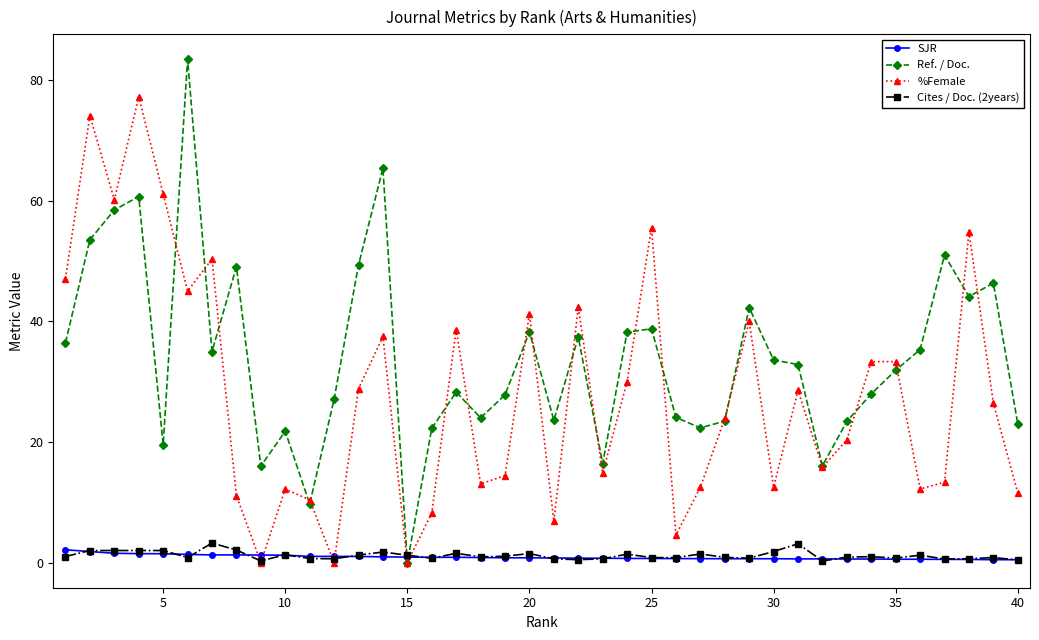

What is the value of the %Female point at the 32nd from the left?

15.8